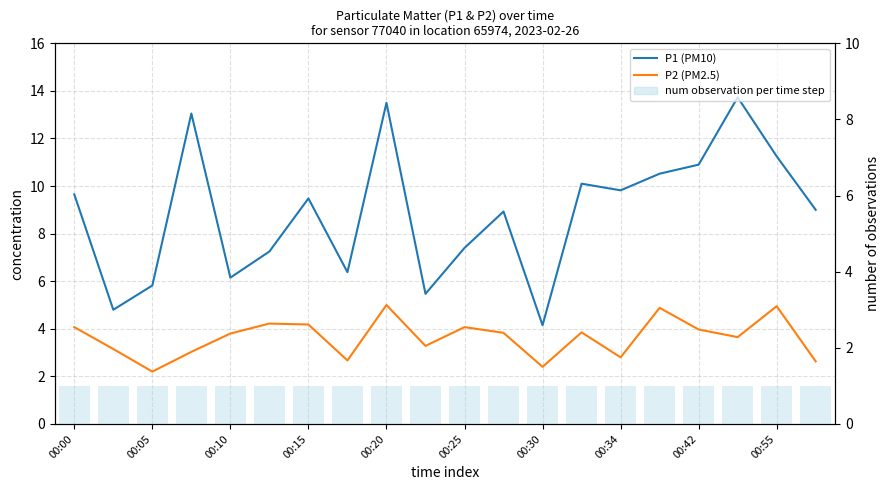

Where is P1 (PM10) nearest to the value 8?

00:25